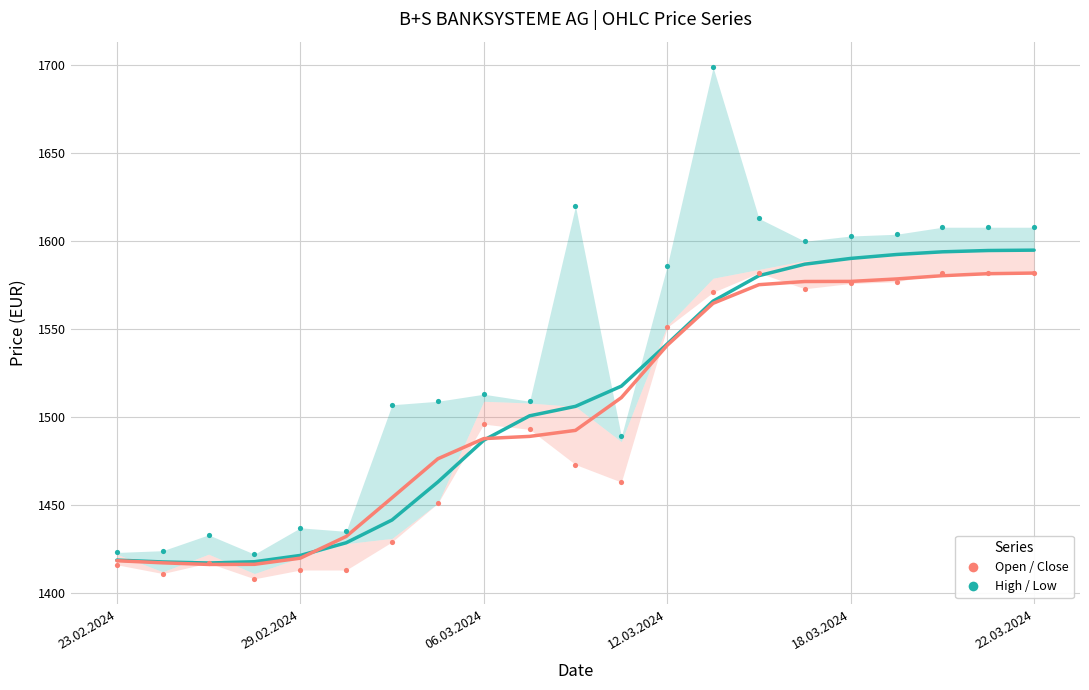

At which category is the sum across all series the highest?

22.03.2024